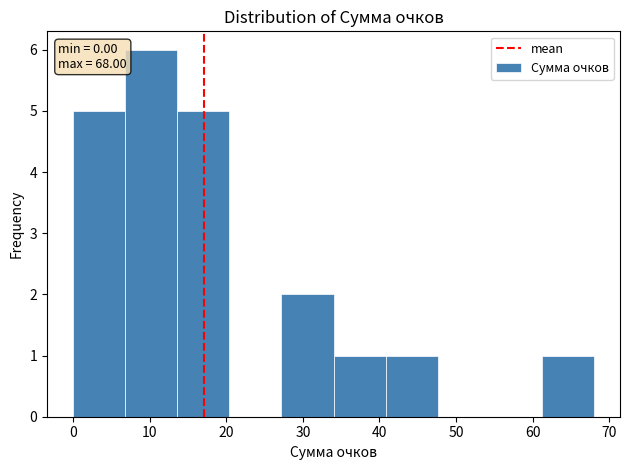

Over which range of the x-axis is the bar tallest?

6.8 to 13.6